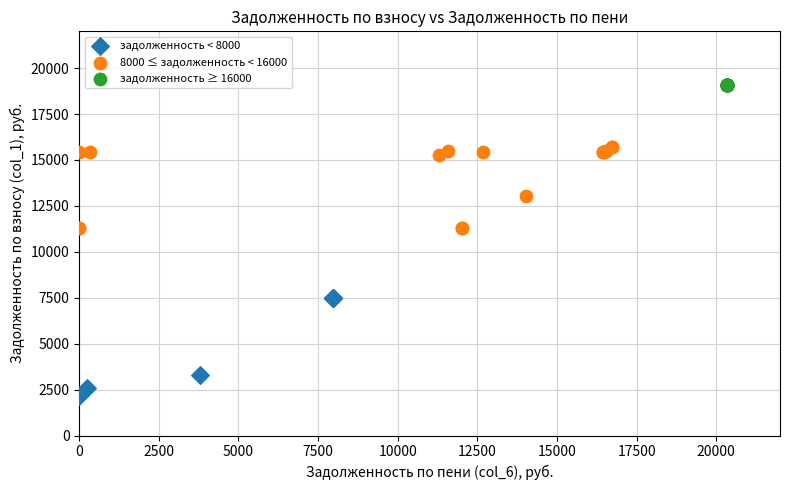

Which series contains the lowest Y value?

задолженность < 8000